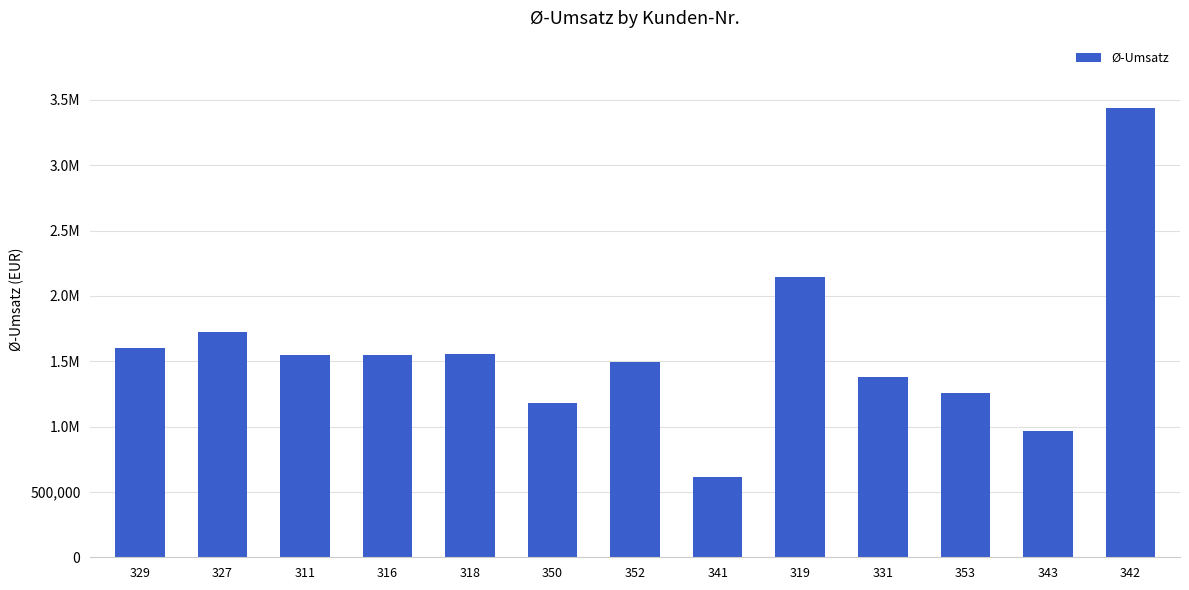

Rank the categories by value from lowest to highest.

341, 343, 350, 353, 331, 352, 311, 316, 318, 329, 327, 319, 342